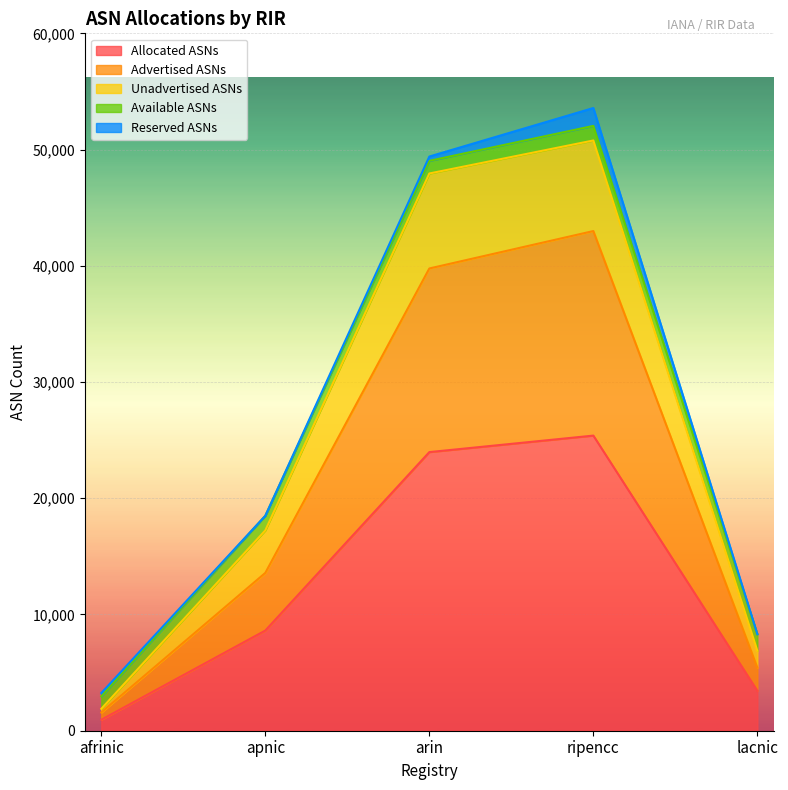

True or false: Advertised ASNs and Unadvertised ASNs intersect in this chart.

False